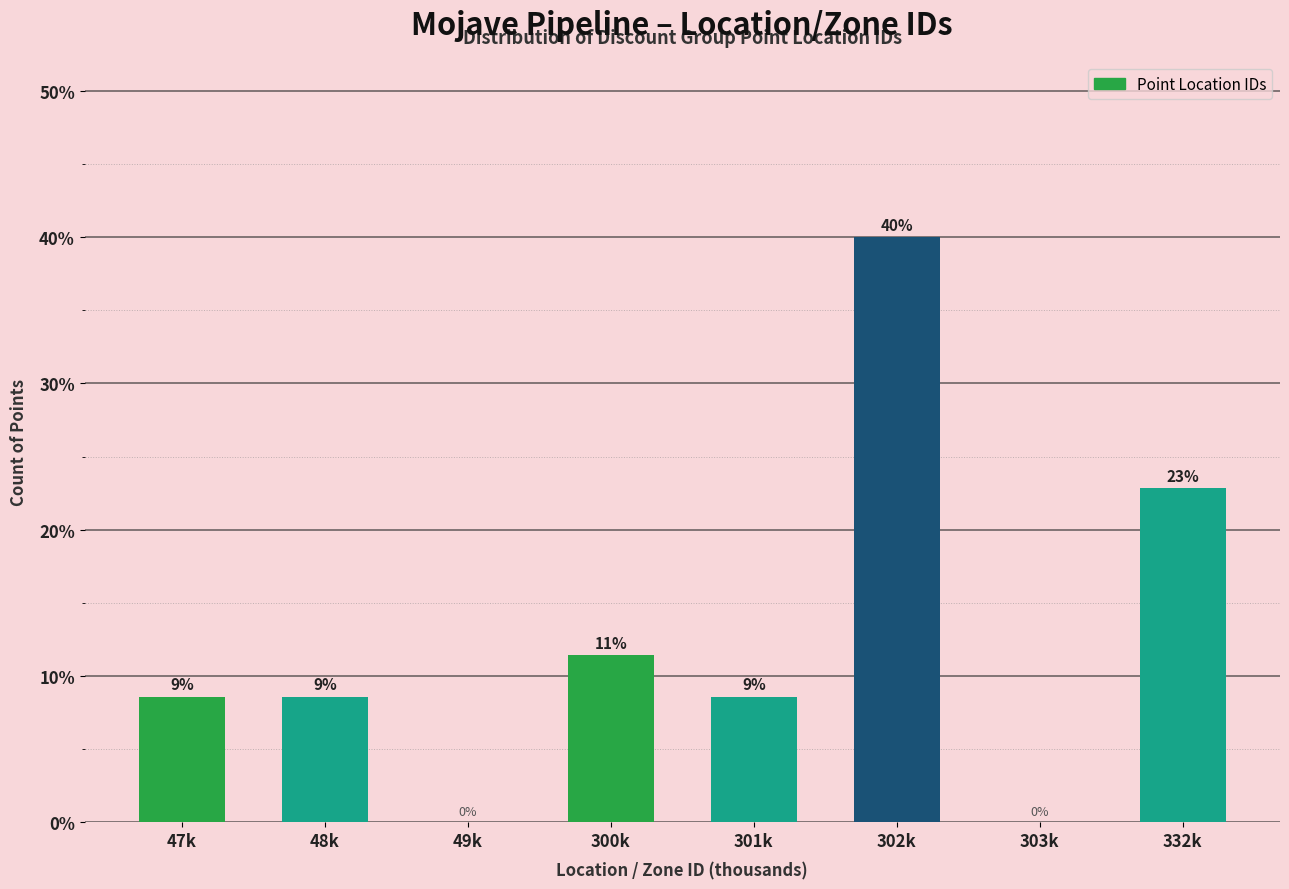

Are the bars horizontal?

No